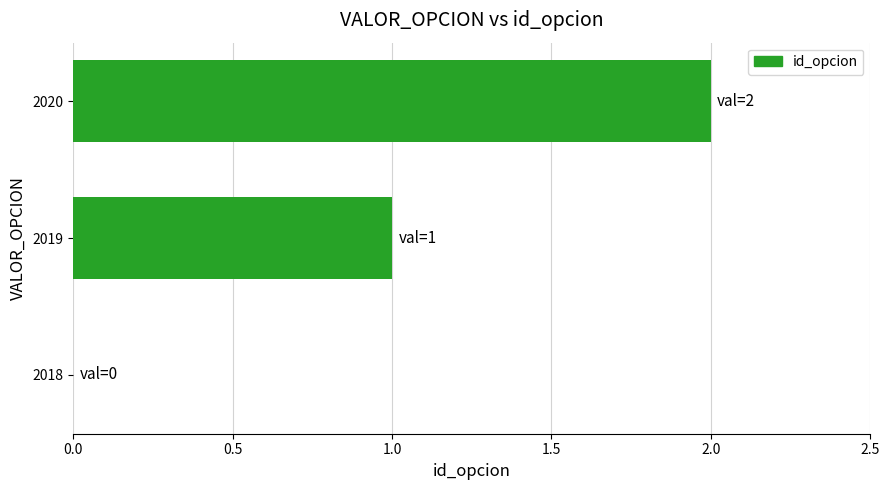

Are the bars horizontal?

Yes